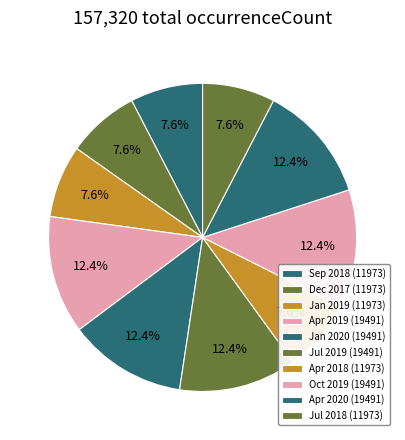

Which slice is the smallest?

2018-09-28 (11973)